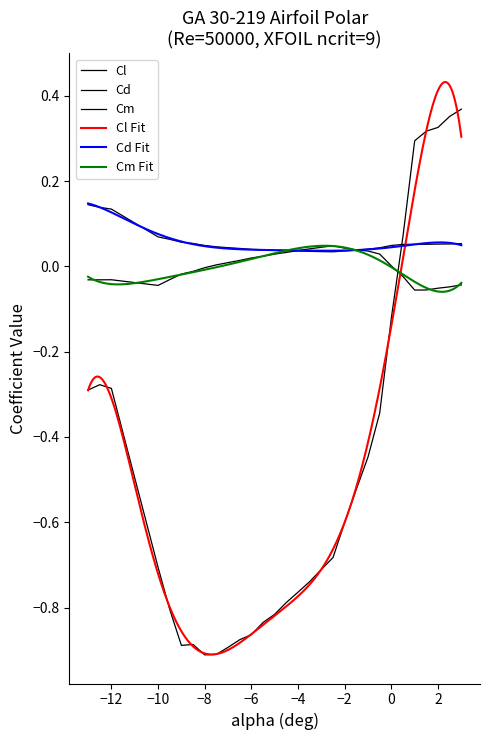

What is the difference between the maximum and minimum values in the Cl series?

1.3